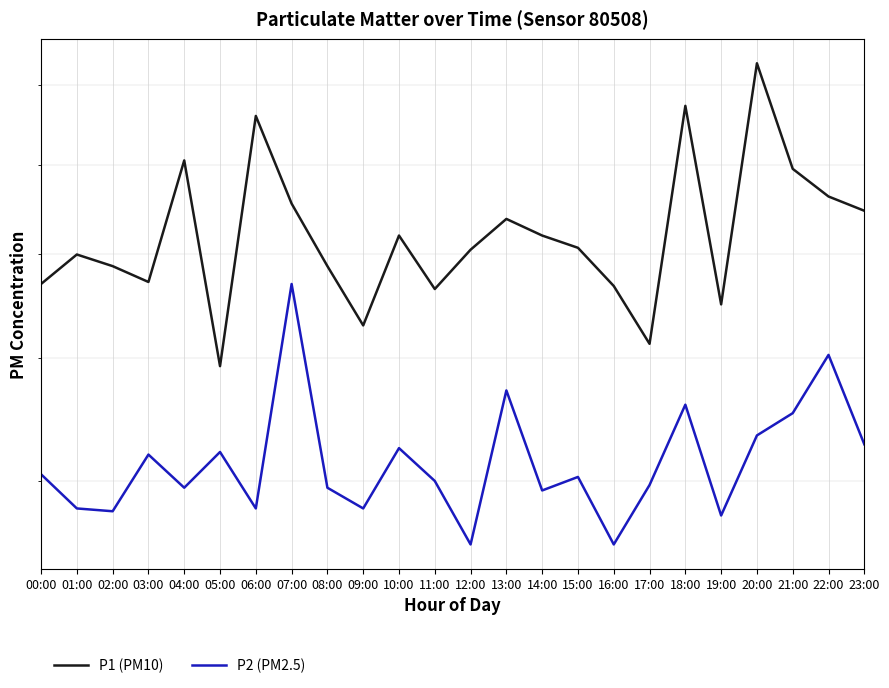

True or false: P2 (PM2.5) has more than 1 interior local peaks.

True